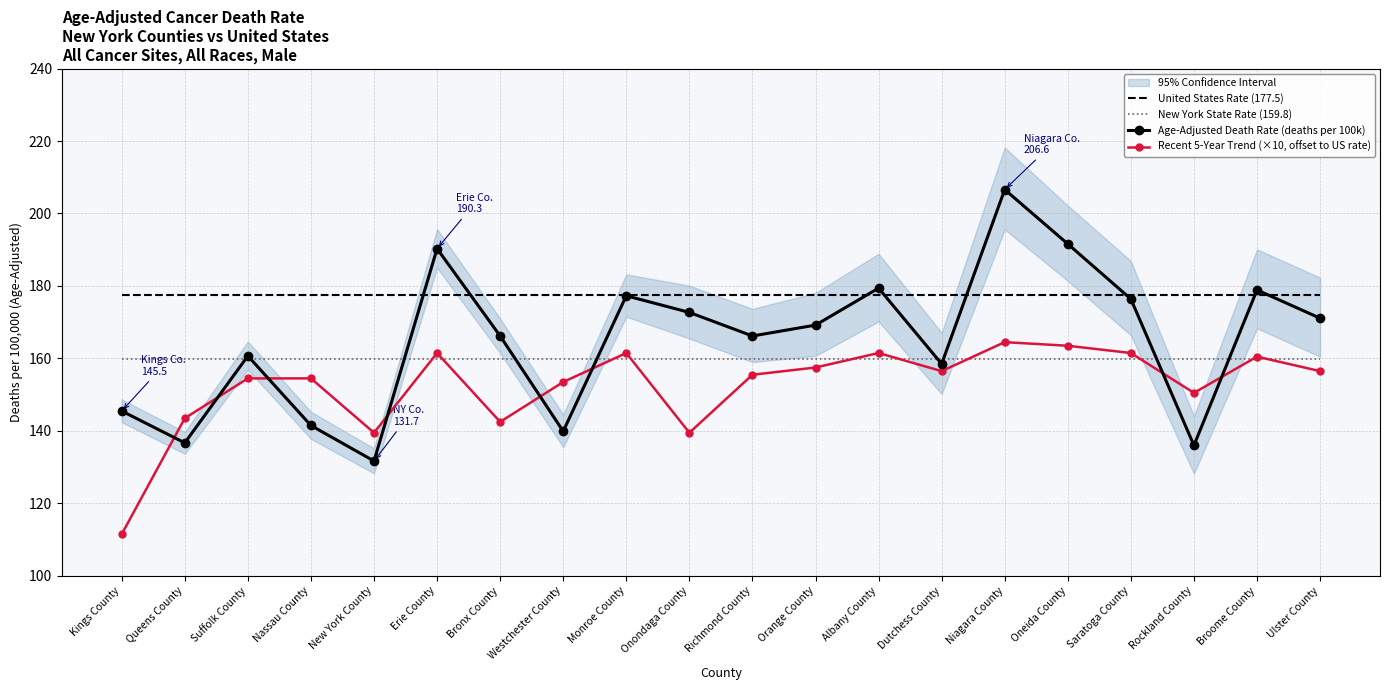

Is it true that New York State Rate (159.8) equals 243.9 at Nassau County?

False